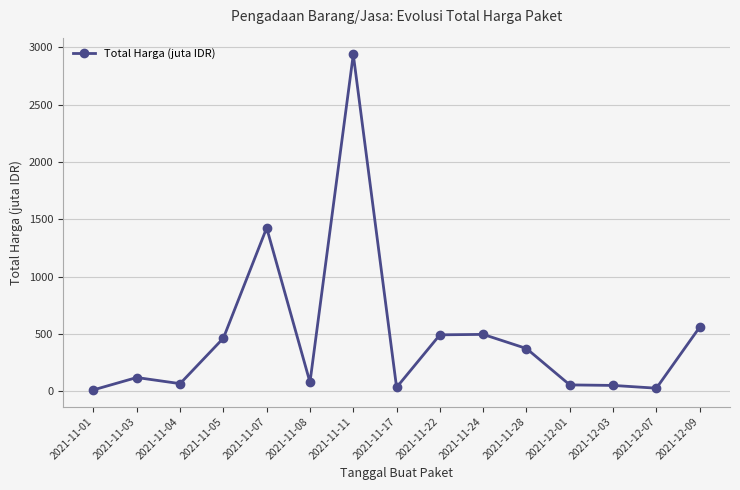

What is the maximum value shown in the chart?

2939.0